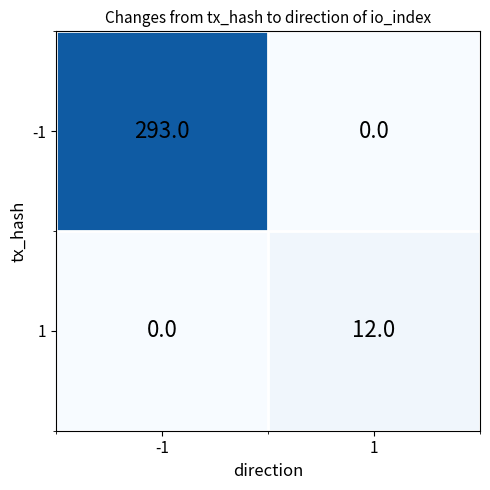

What is the total value across all series at 1?

12